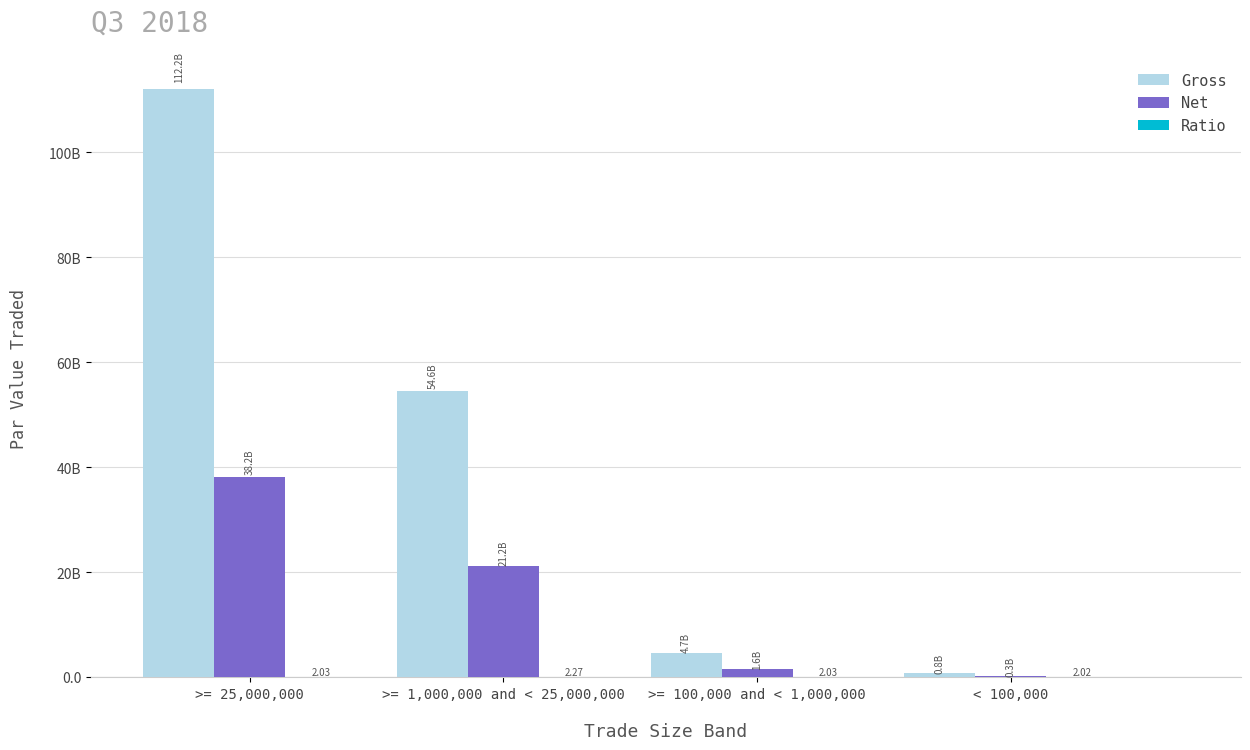

Are the bars horizontal?

No